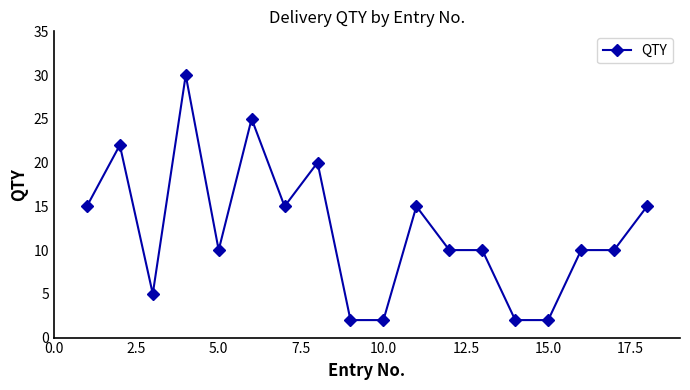

True or false: the data has more than 1 interior local peaks.

True